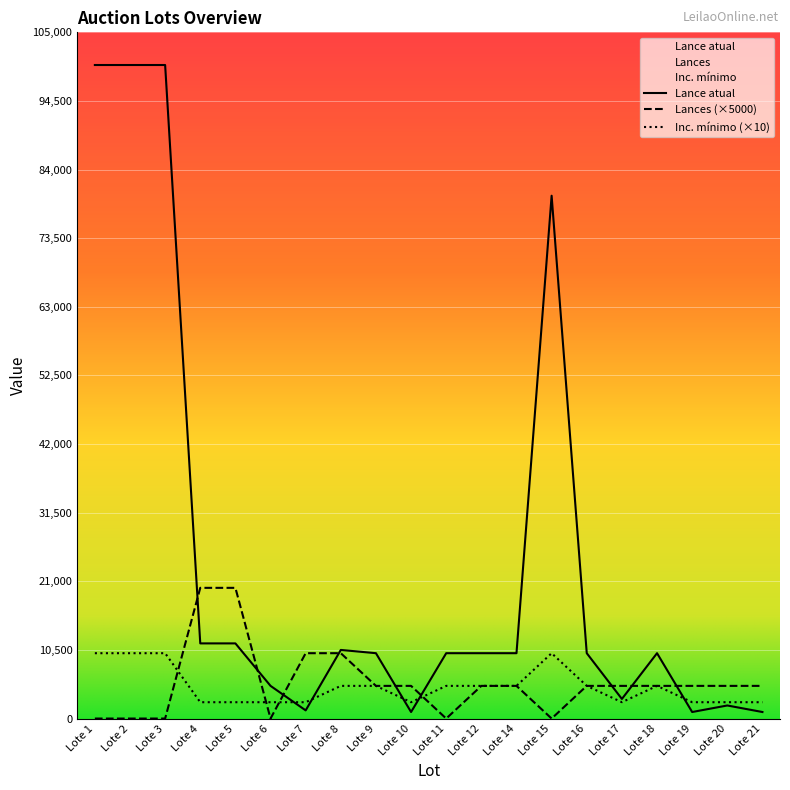

Where does the Inc. mínimo series first go above 5000?

Lote 1